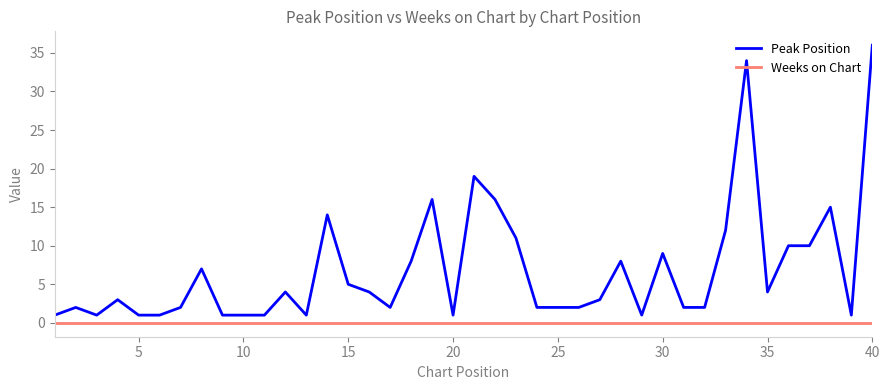

What is the difference between the maximum and minimum values in the Peak Position series?

35